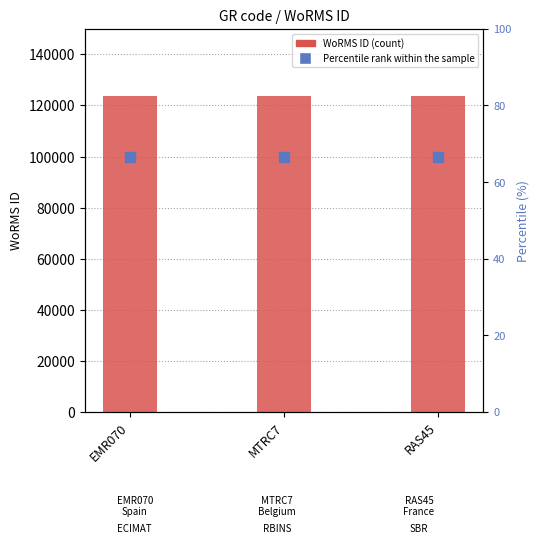

Which series reaches the maximum Y coordinate?

WoRMS ID